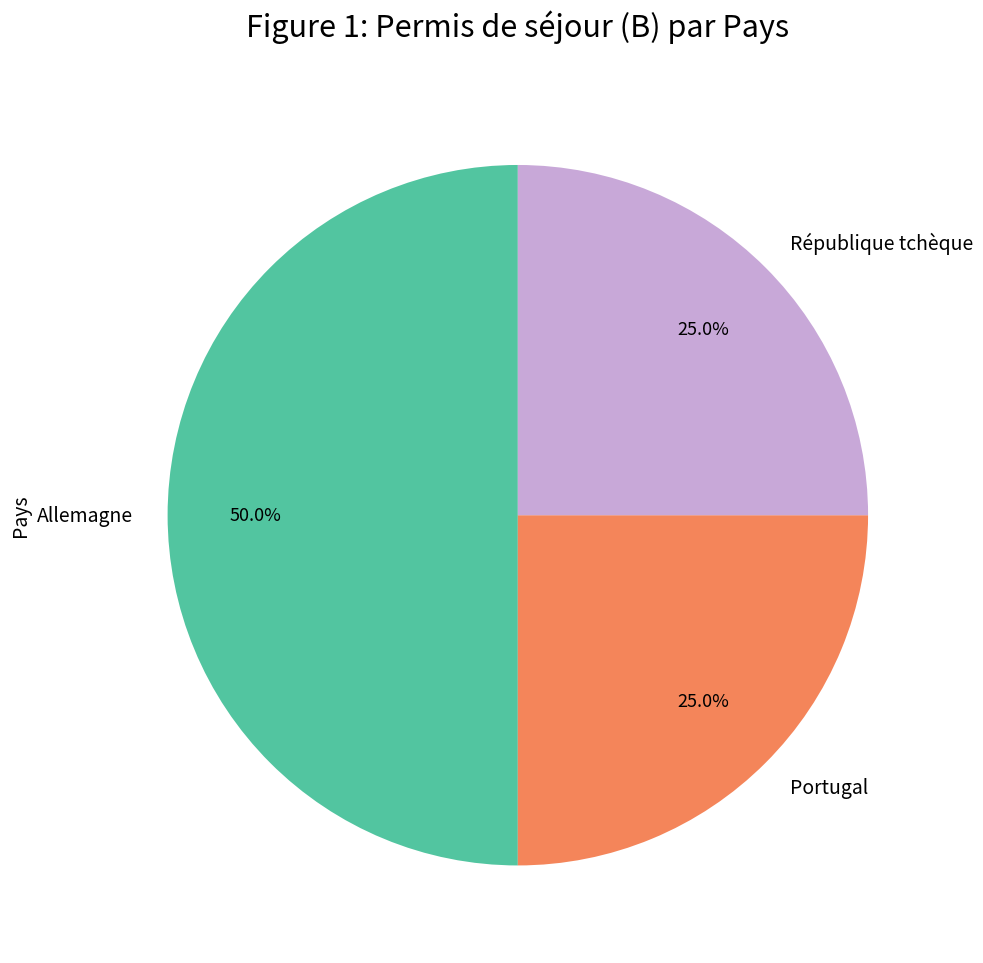

What is the largest slice in the pie chart?

Allemagne